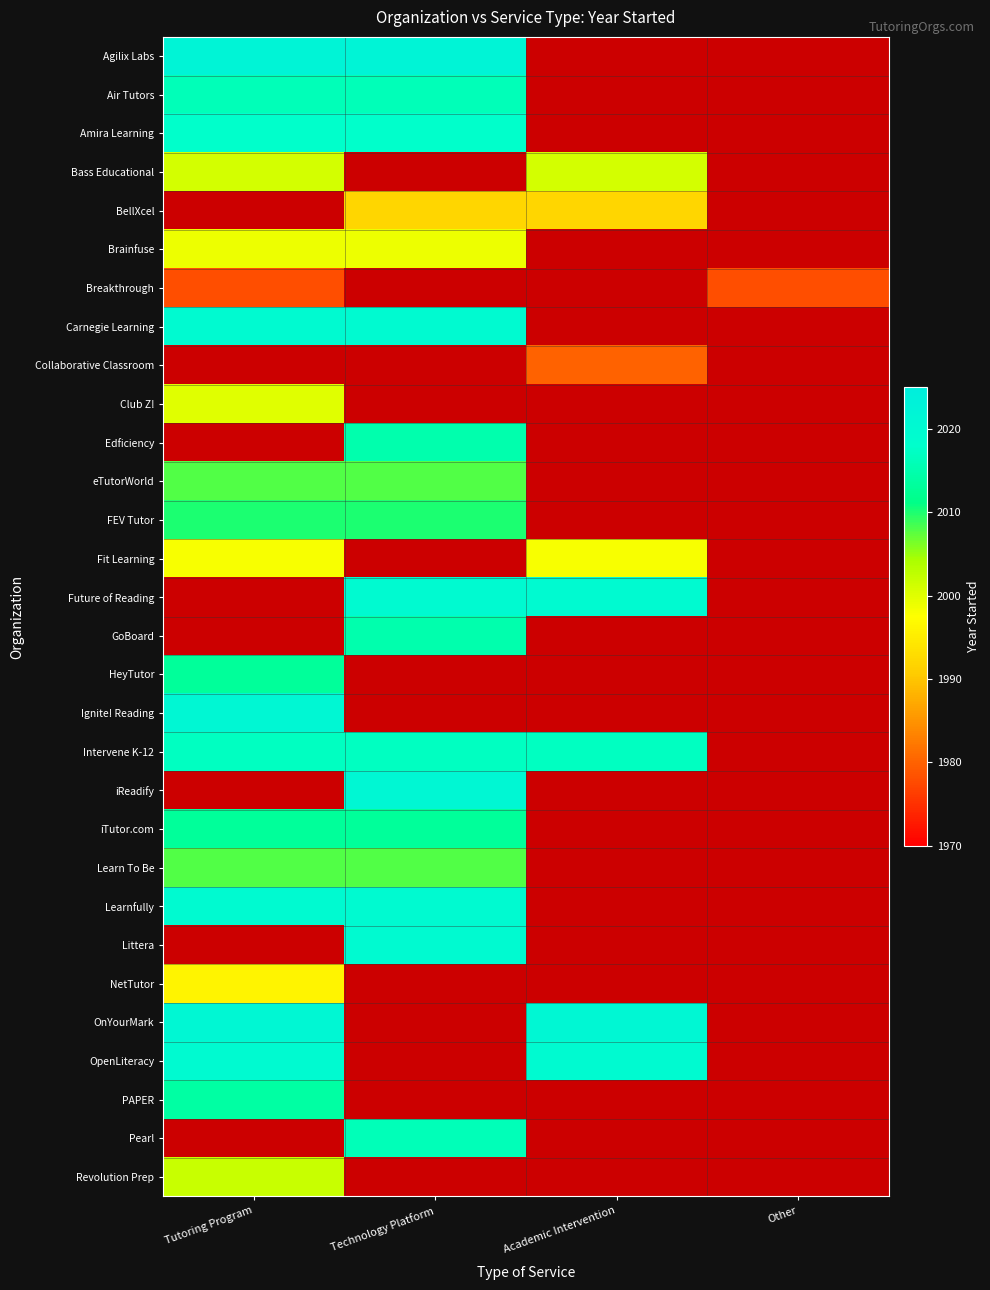

Where is Fit Learning nearest to the value 1998?

Tutoring Program